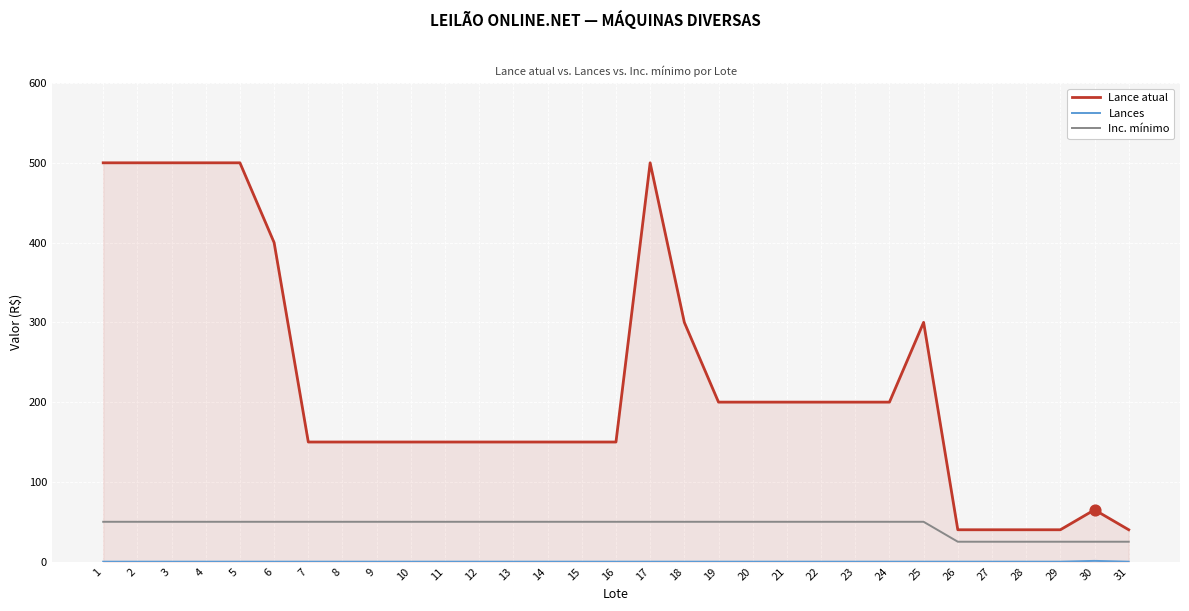

Which series has the largest total across all categories?

Lance atual